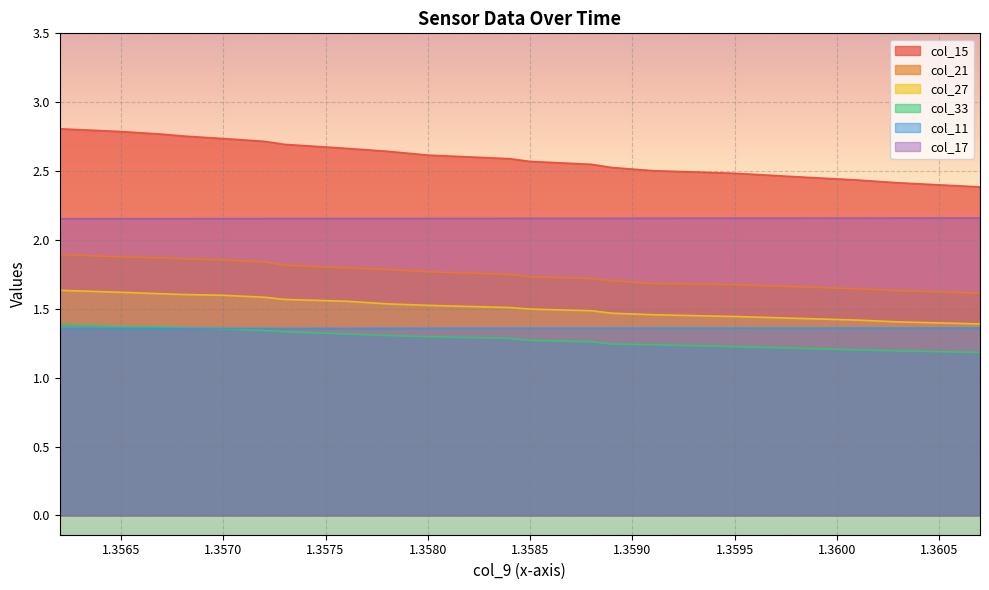

What is the difference between the maximum and second lowest values in the col_33 series?

0.2